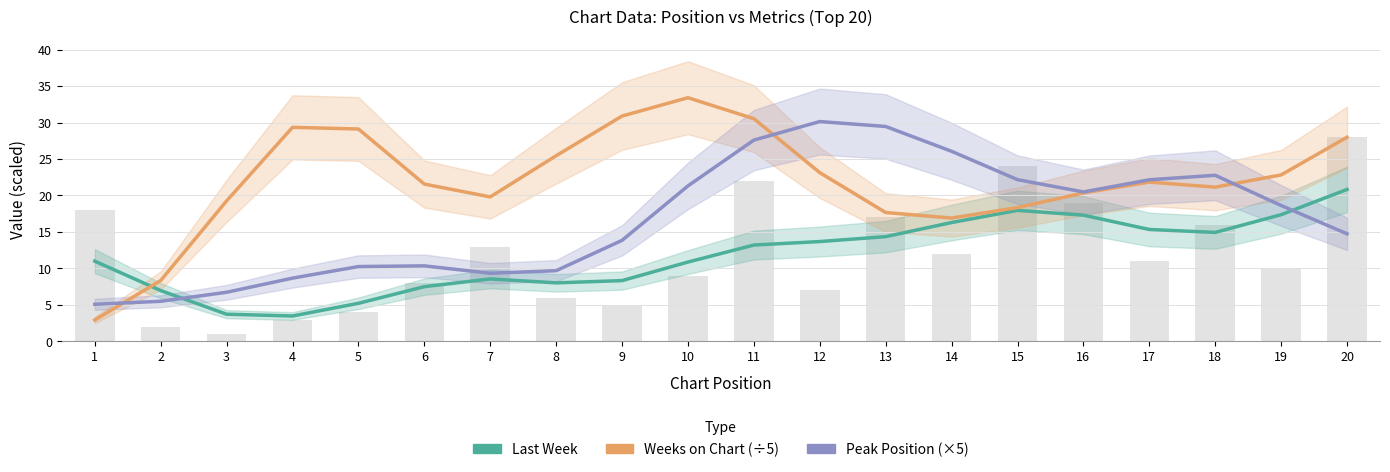

What is the average value of the Peak Position (×5) series?

16.8